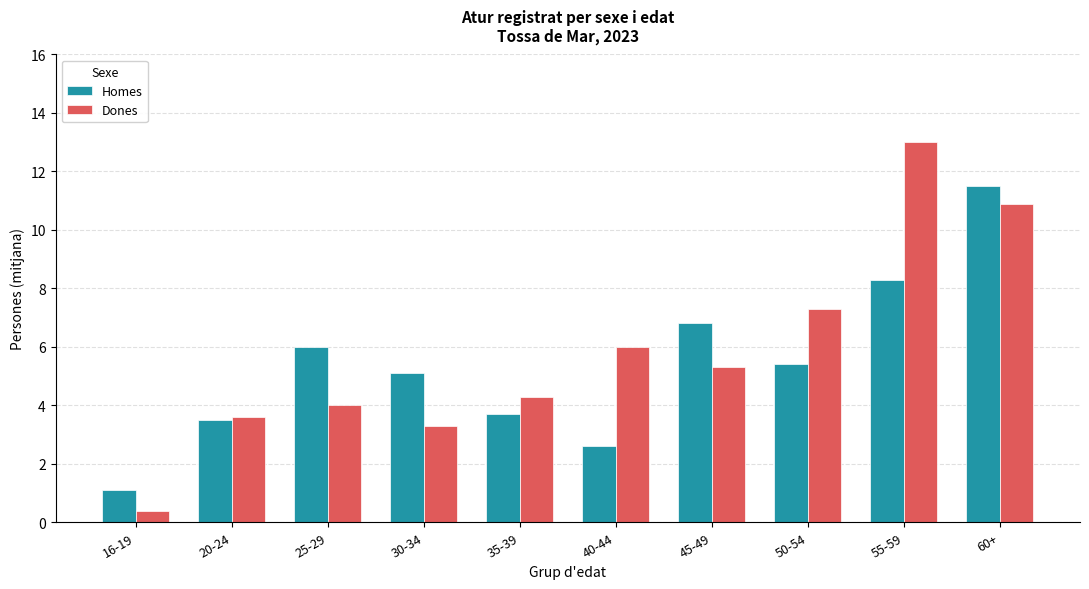

What is the label of the 3rd bar from the left?

25-29